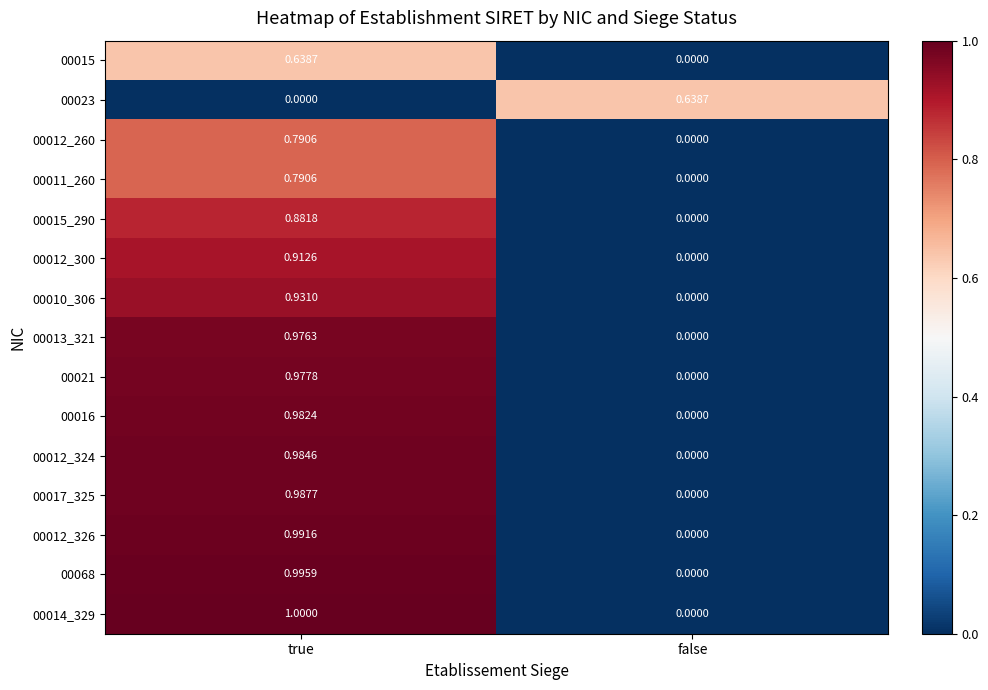

Between true and false, which series saw the biggest shift?

00014_329